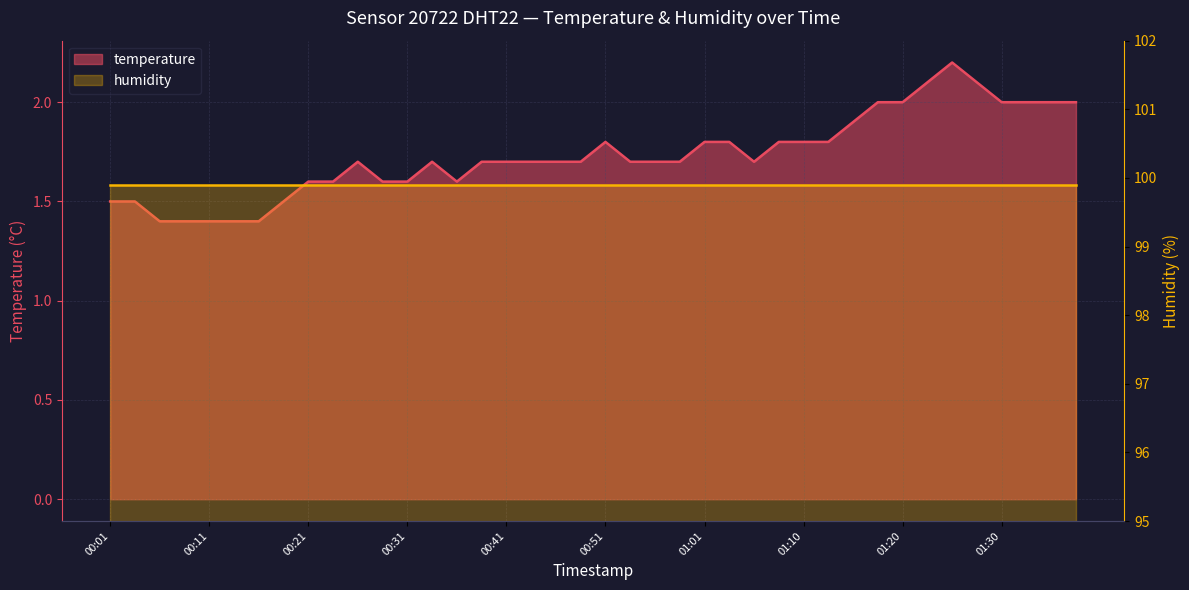

What is the greatest value displayed?

2.2